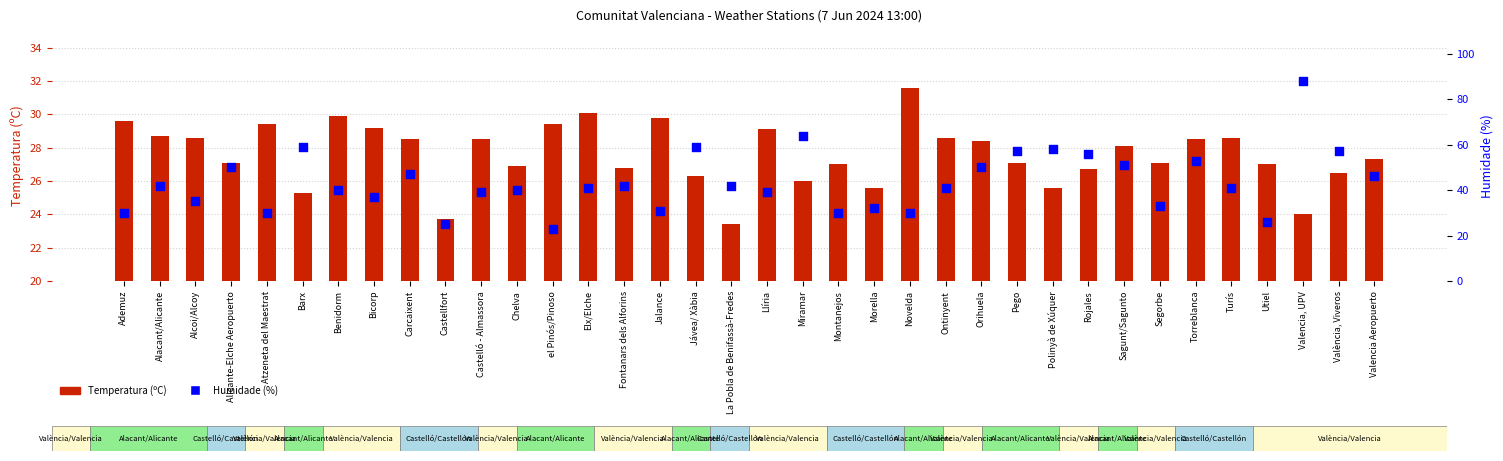

Which series has the largest Y range (max minus min)?

Humidade (%)